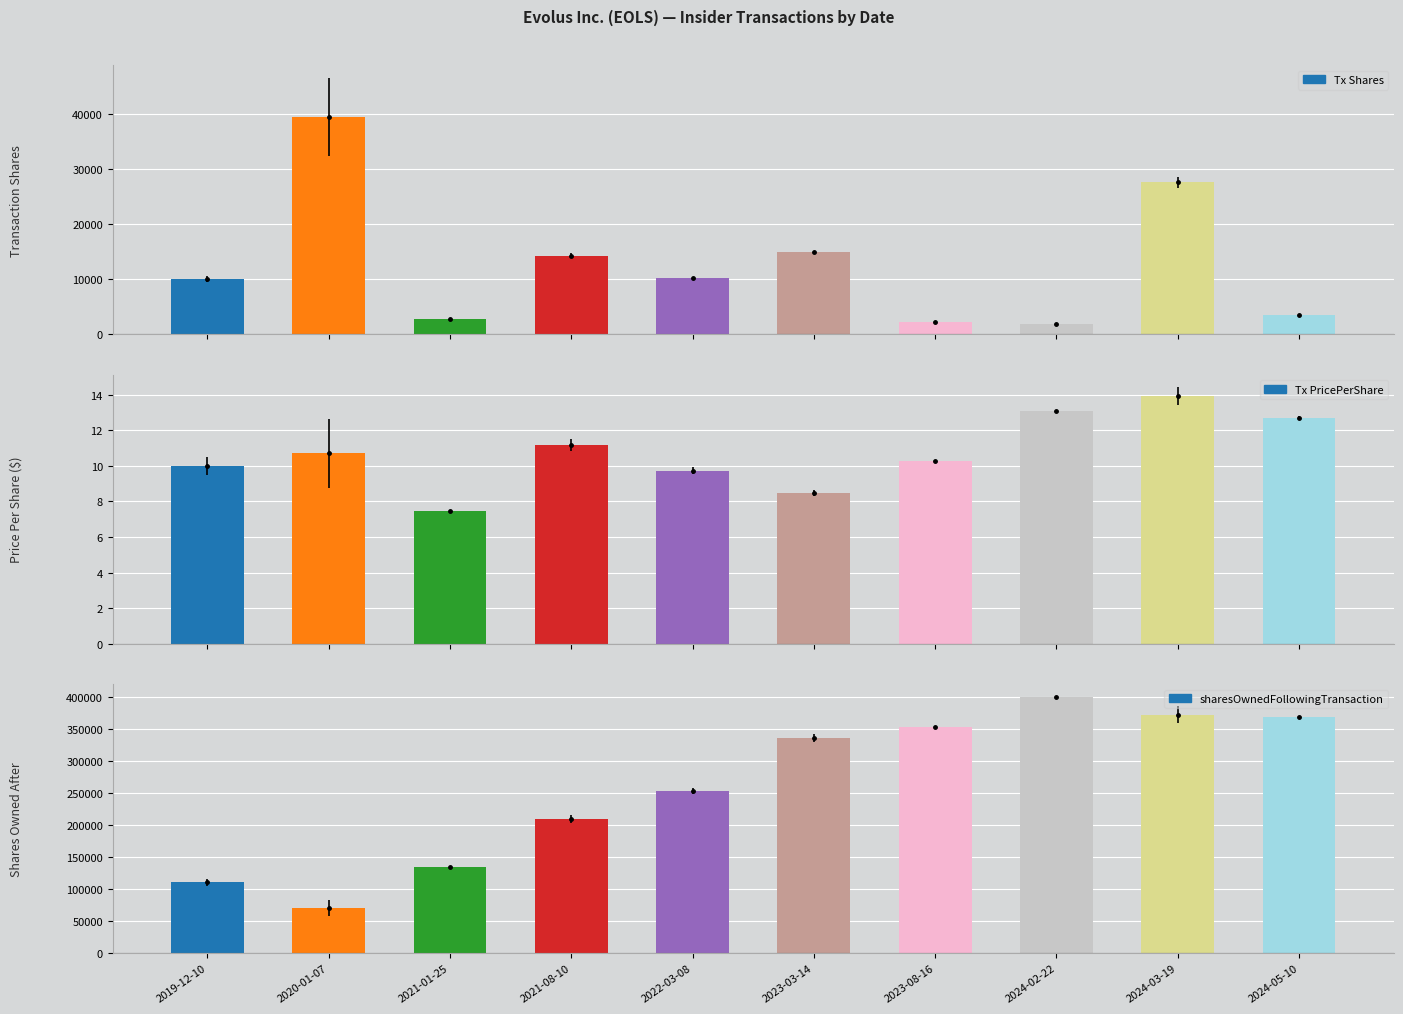

What is the label of the 4th bar from the left?

2021-08-10